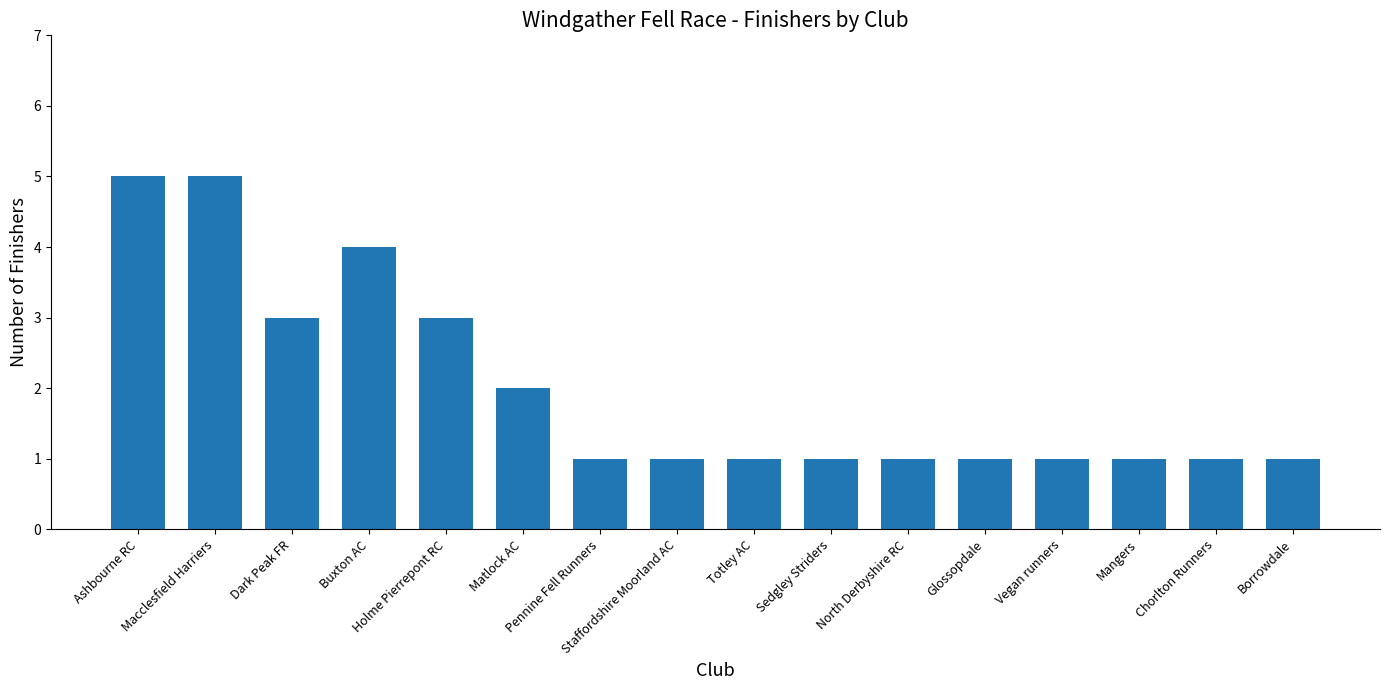

What is the label of the 5th bar from the right?

Glossopdale